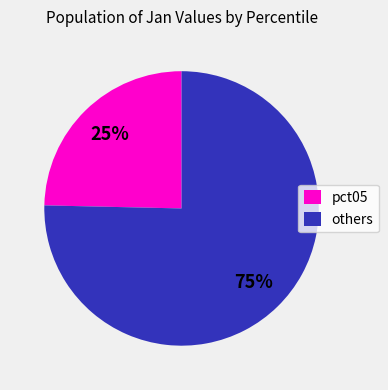

To the nearest percent, what is the average slice percentage?

50%